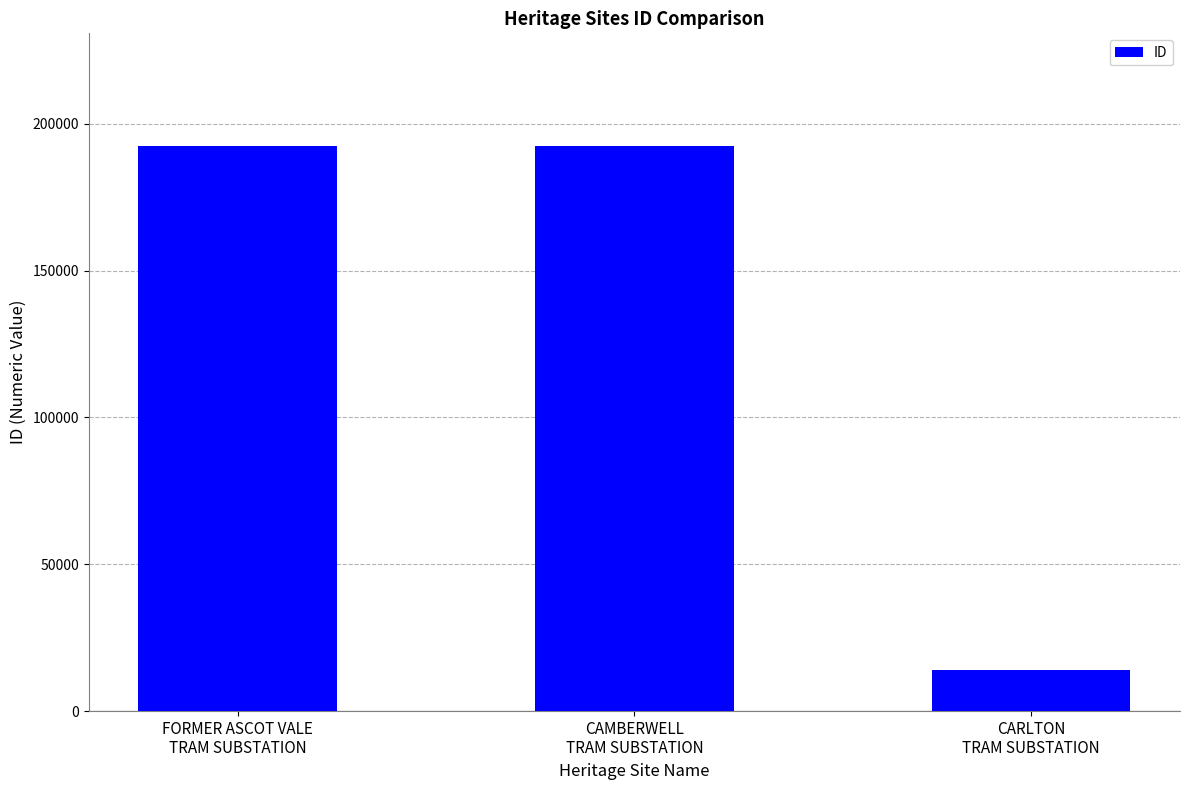

What is the maximum value shown in the chart?

192286